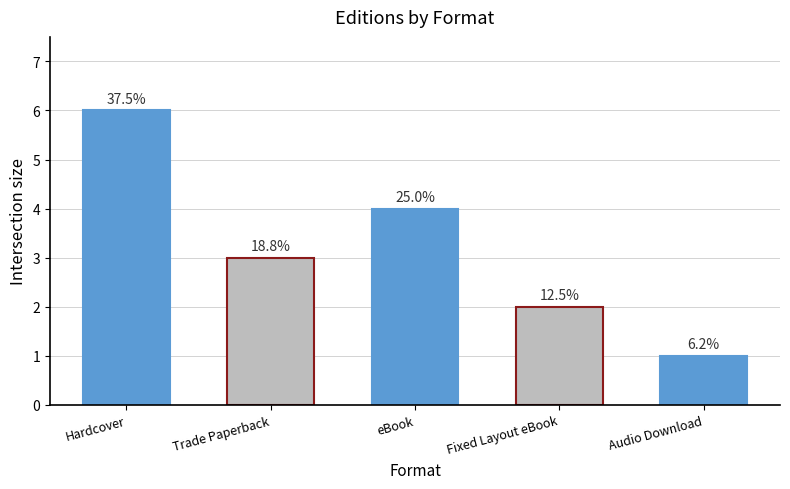

What is the greatest value displayed?

6